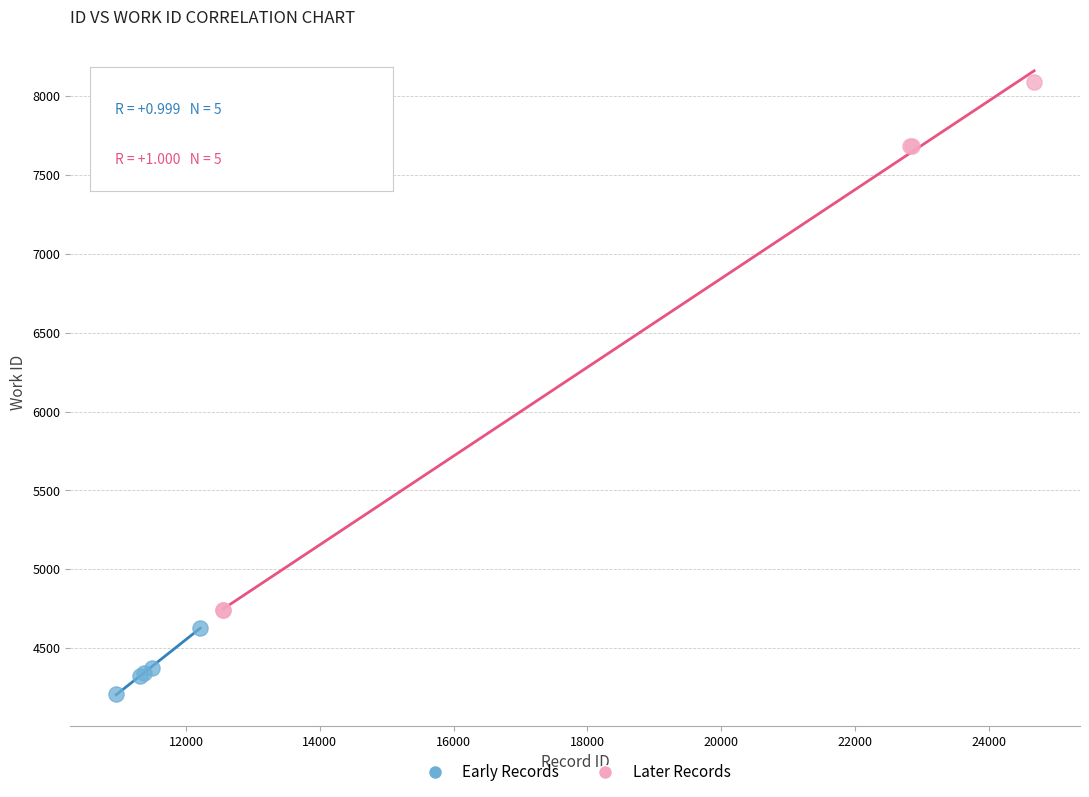

Which series contains the highest Y value?

Later Records